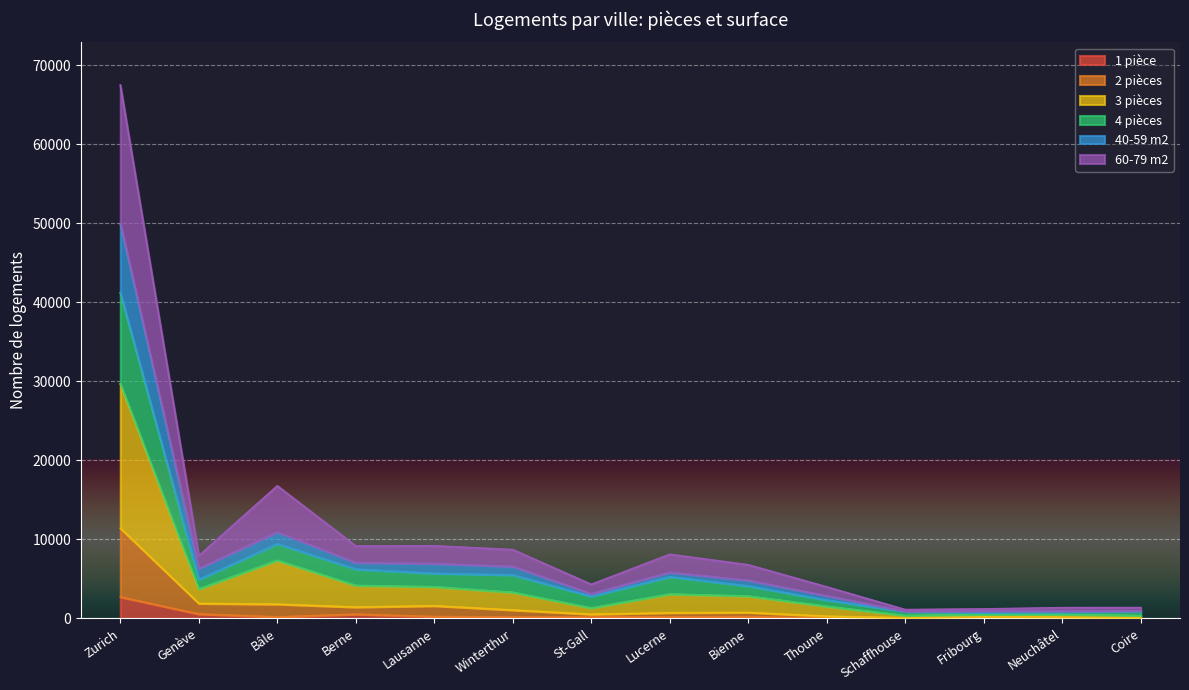

Which series has the widest spread of values?

3 pièces